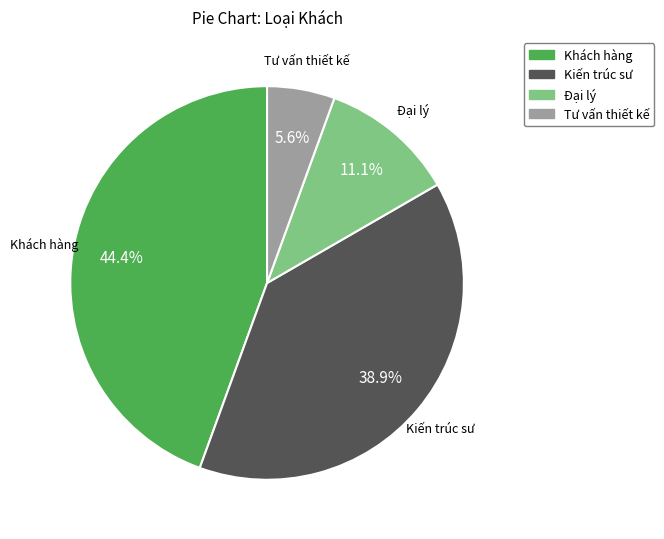

Count the number of slices in the pie.

4